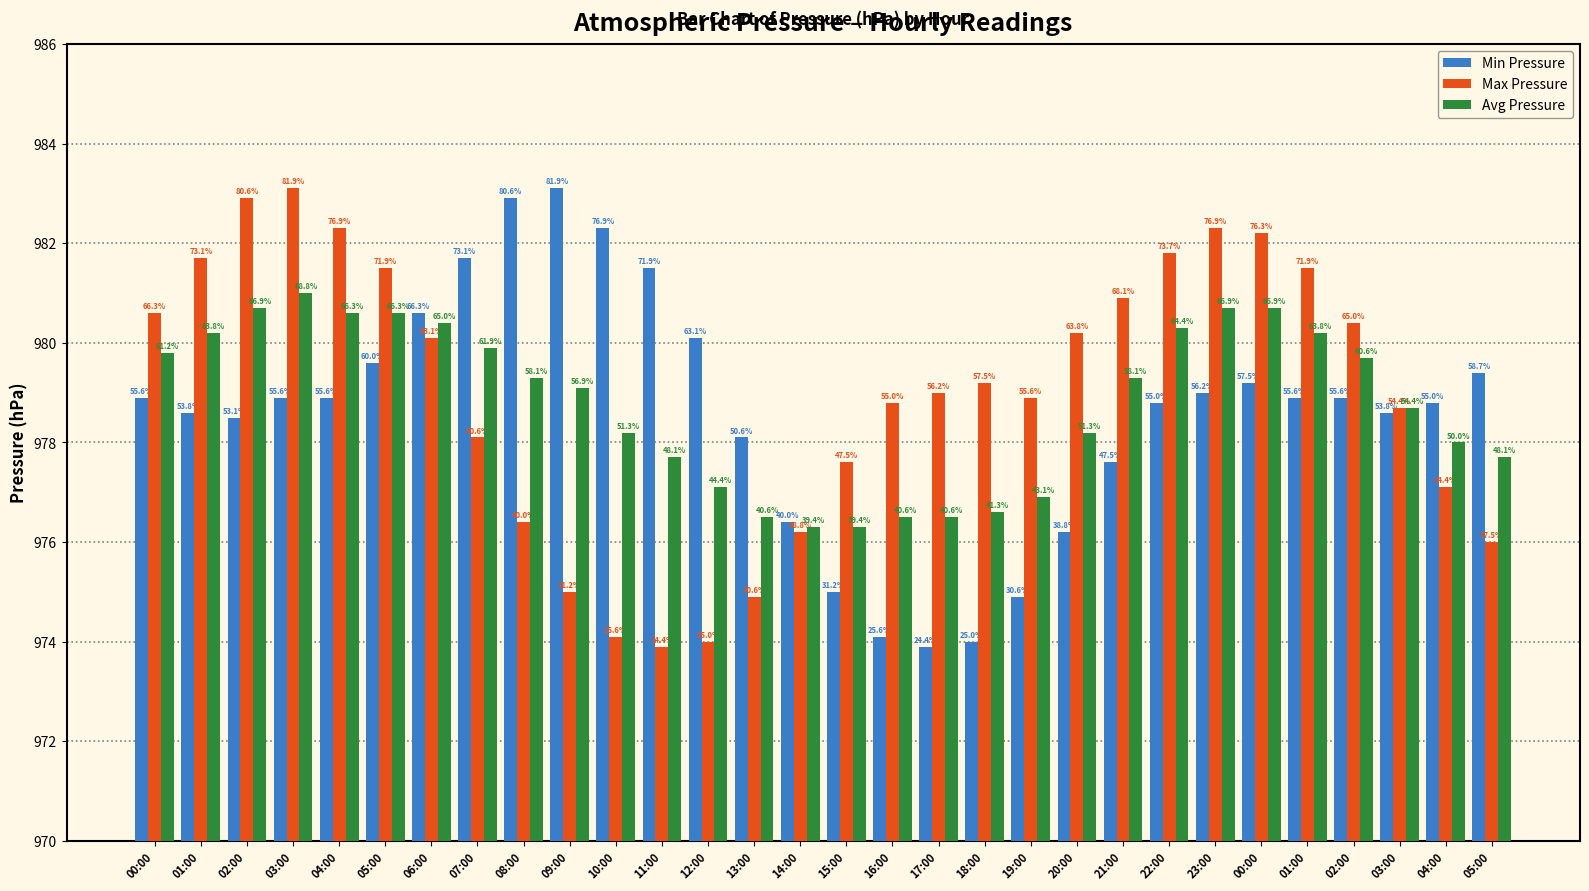

Are the bars horizontal?

No